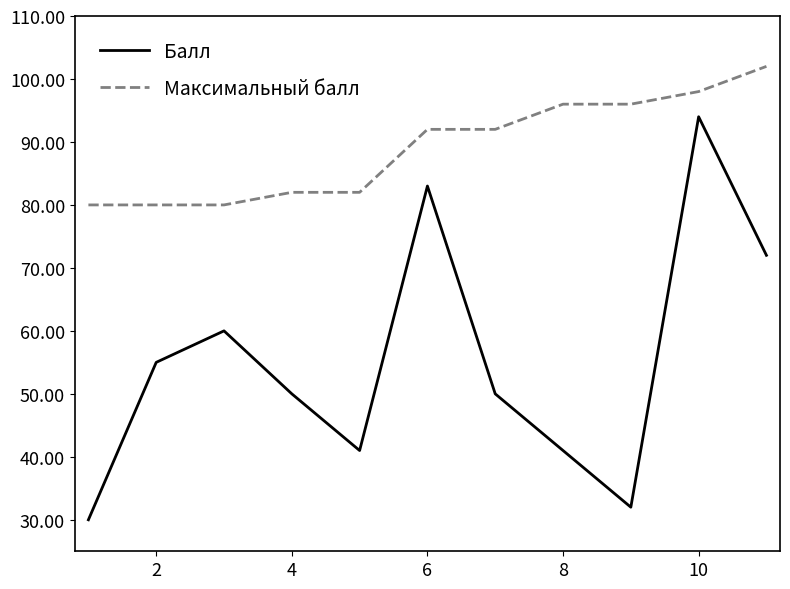

Which series has the largest range (max minus min)?

Балл